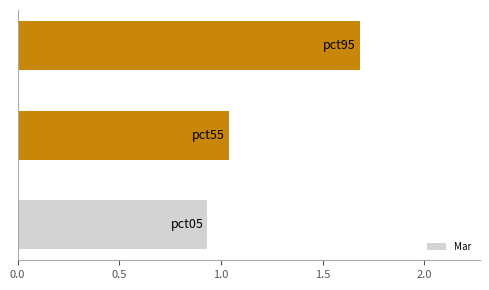

What is the greatest value displayed?

1.7